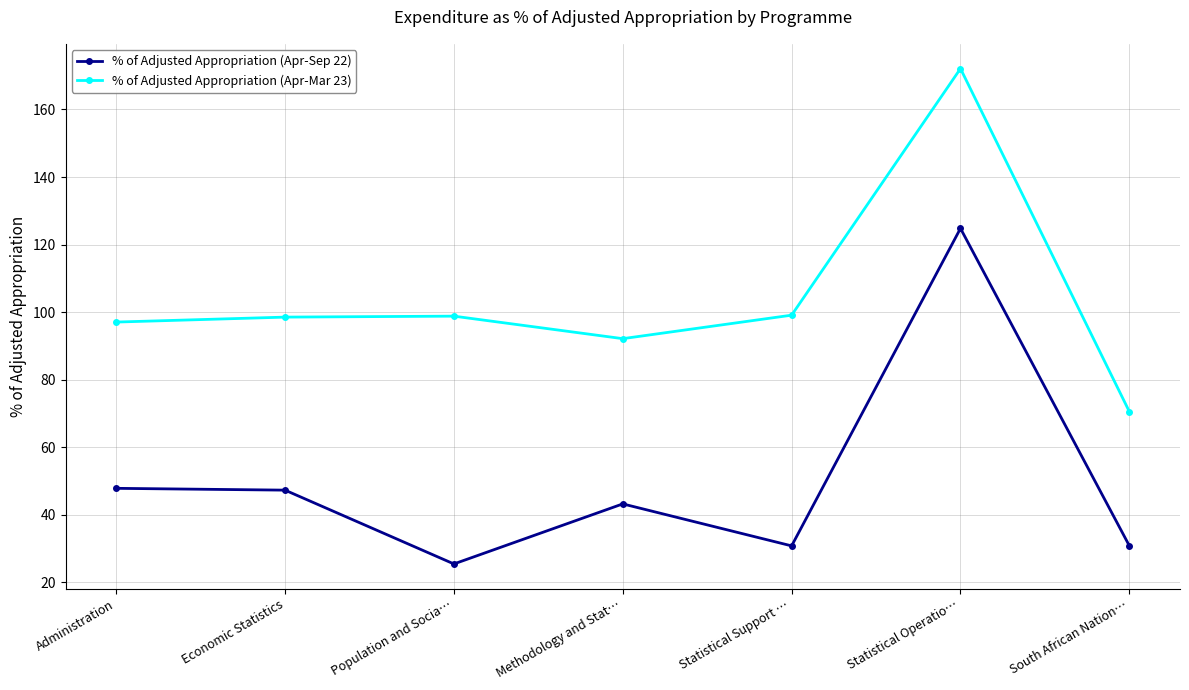

What position from the right is Administration?

7